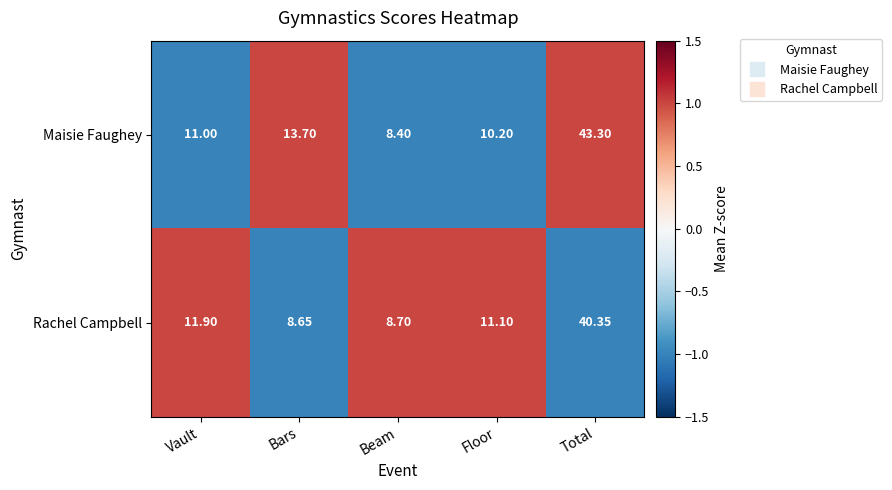

Where is Rachel Campbell nearest to the value 24?

Vault